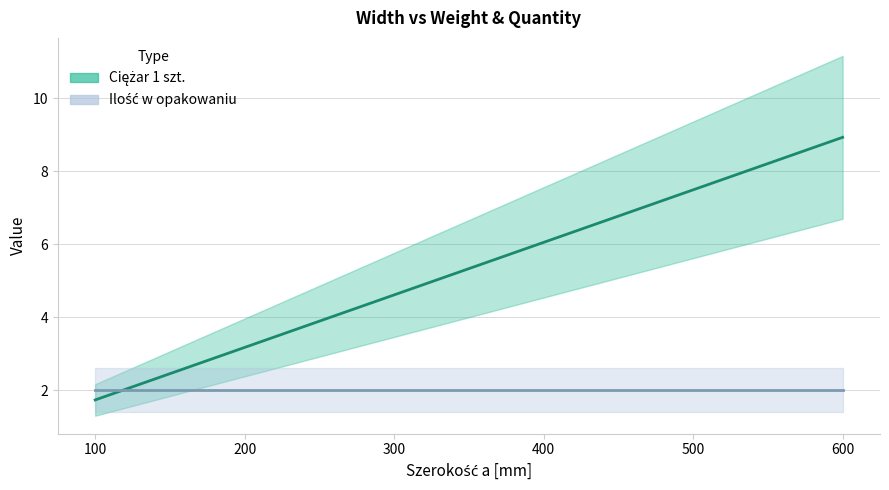

Reading right to left, what are all the values shown in this chart?

8.9	7.5	6.0	4.6	3.2	1.7